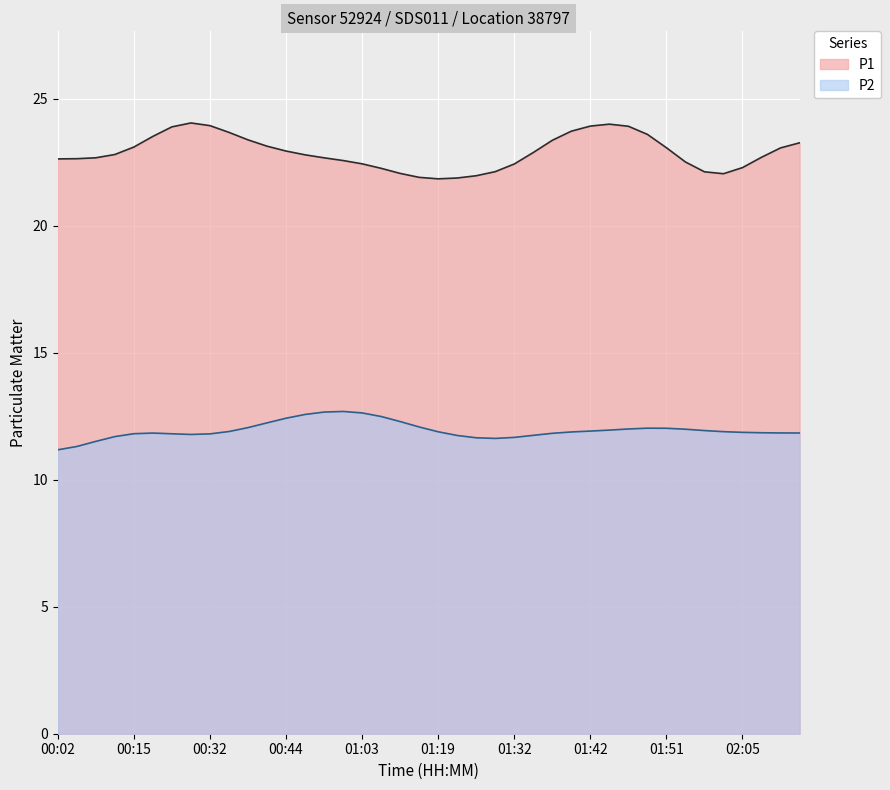

True or false: P1 and P2 cross at least once.

False